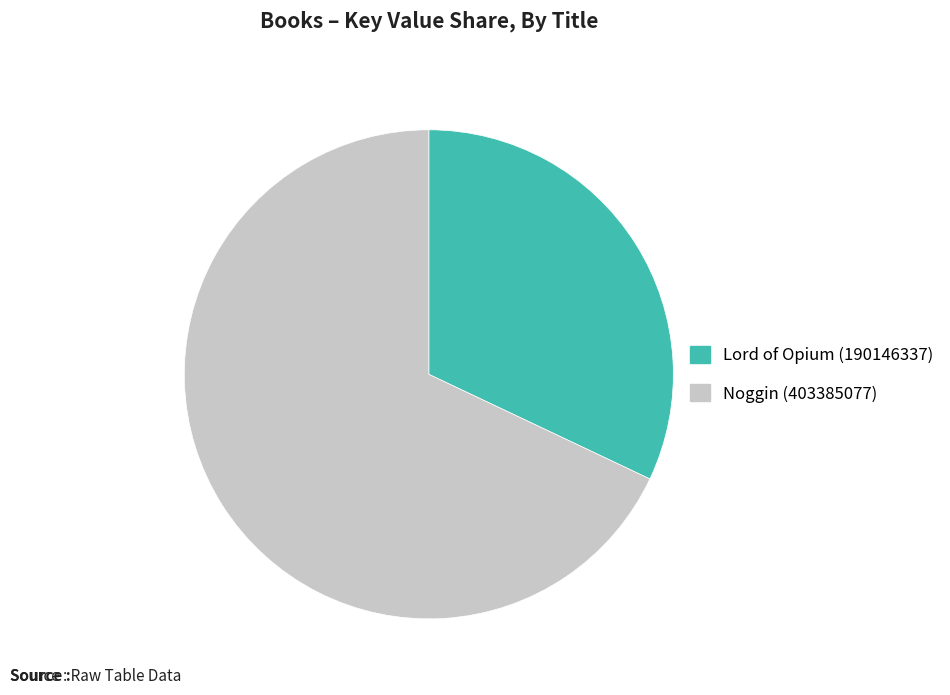

Is it true that Noggin (403385077) is 78% of the pie?

False